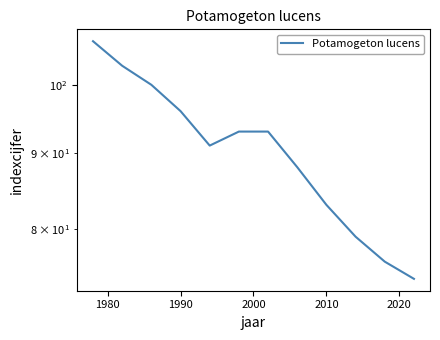

How many categories are shown in the chart?

12